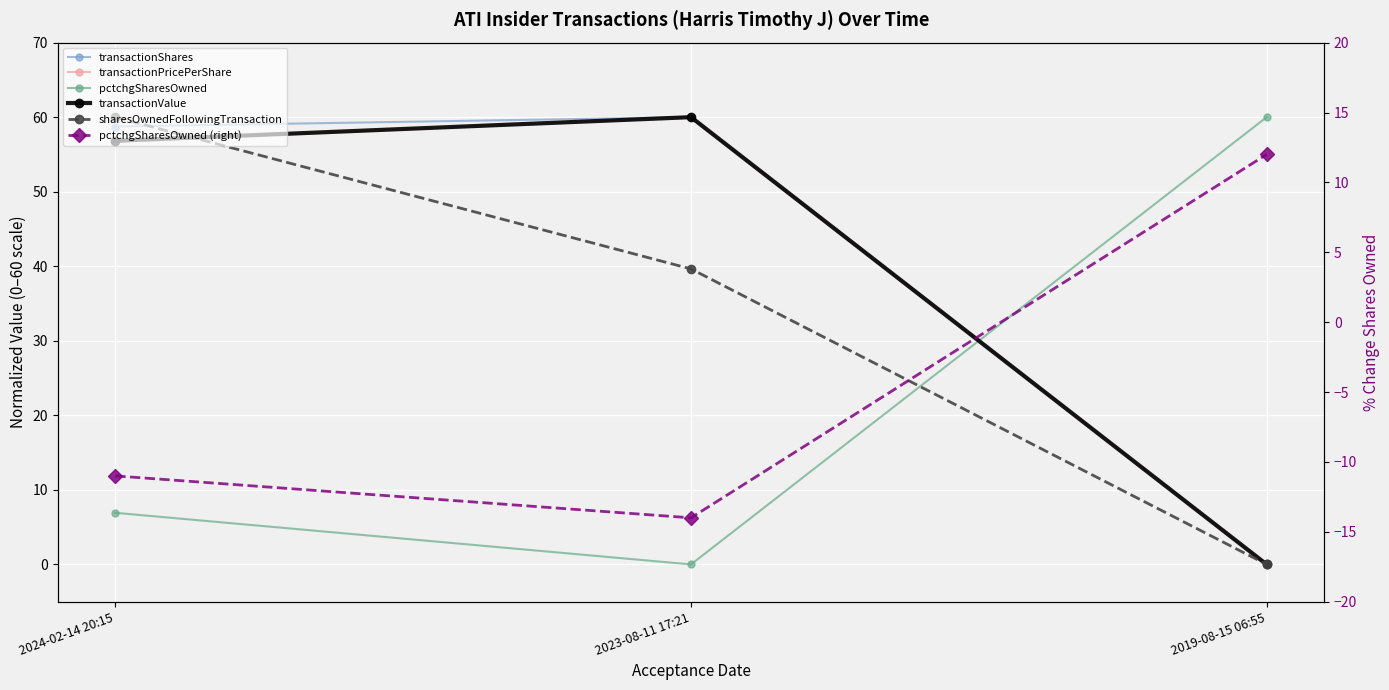

Which series changed the most between 2024-02-14 20:15 and 2019-08-15 06:55?

sharesOwnedFollowingTransaction